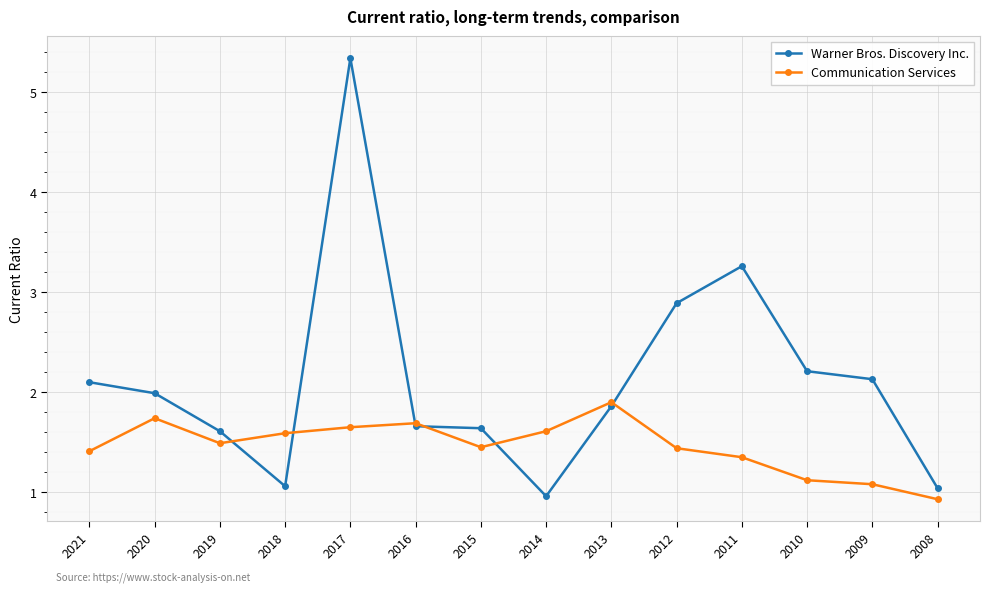

Where do Communication Services and Warner Bros. Discovery Inc. first cross each other?

2019 and 2018